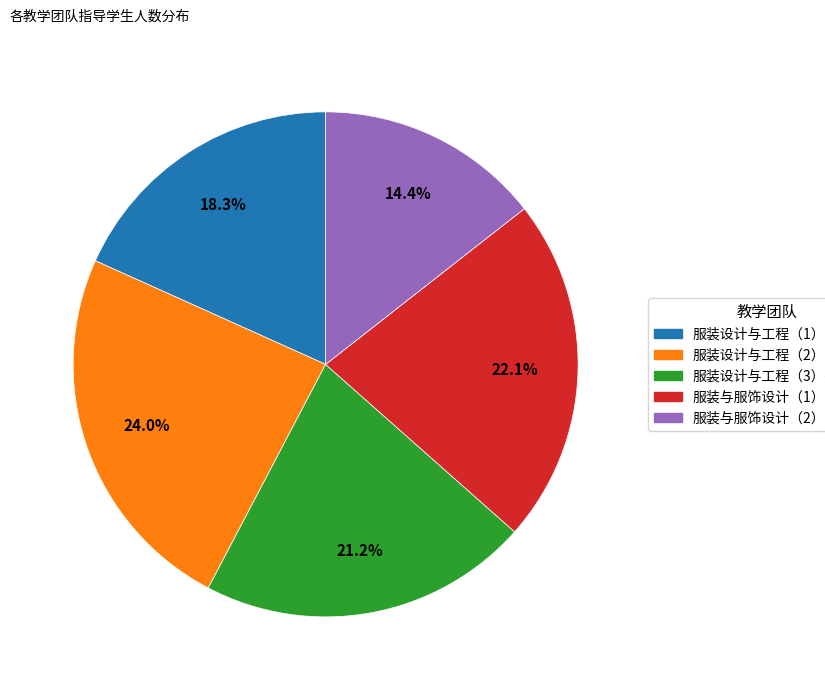

Is it true that 服装与服饰设计（2）教学团队 is 14% of the pie?

True